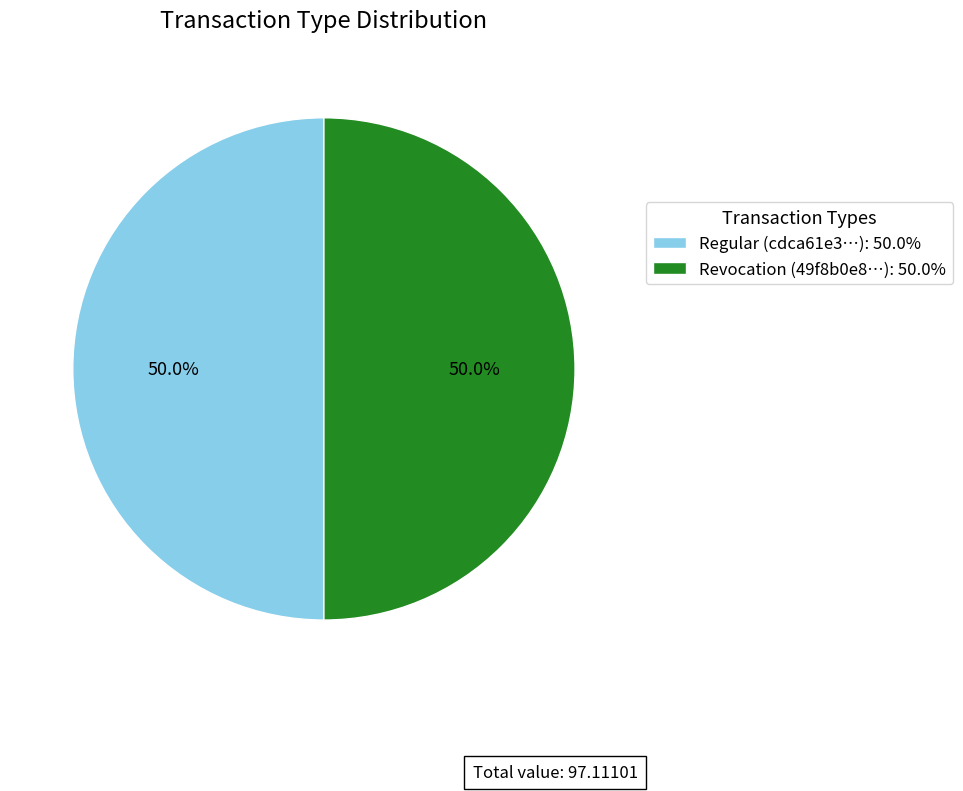

Approximately how many times larger is the value at Regular (cdca61e3…): 50.0% compared to Revocation (49f8b0e8…): 50.0%?

1.0